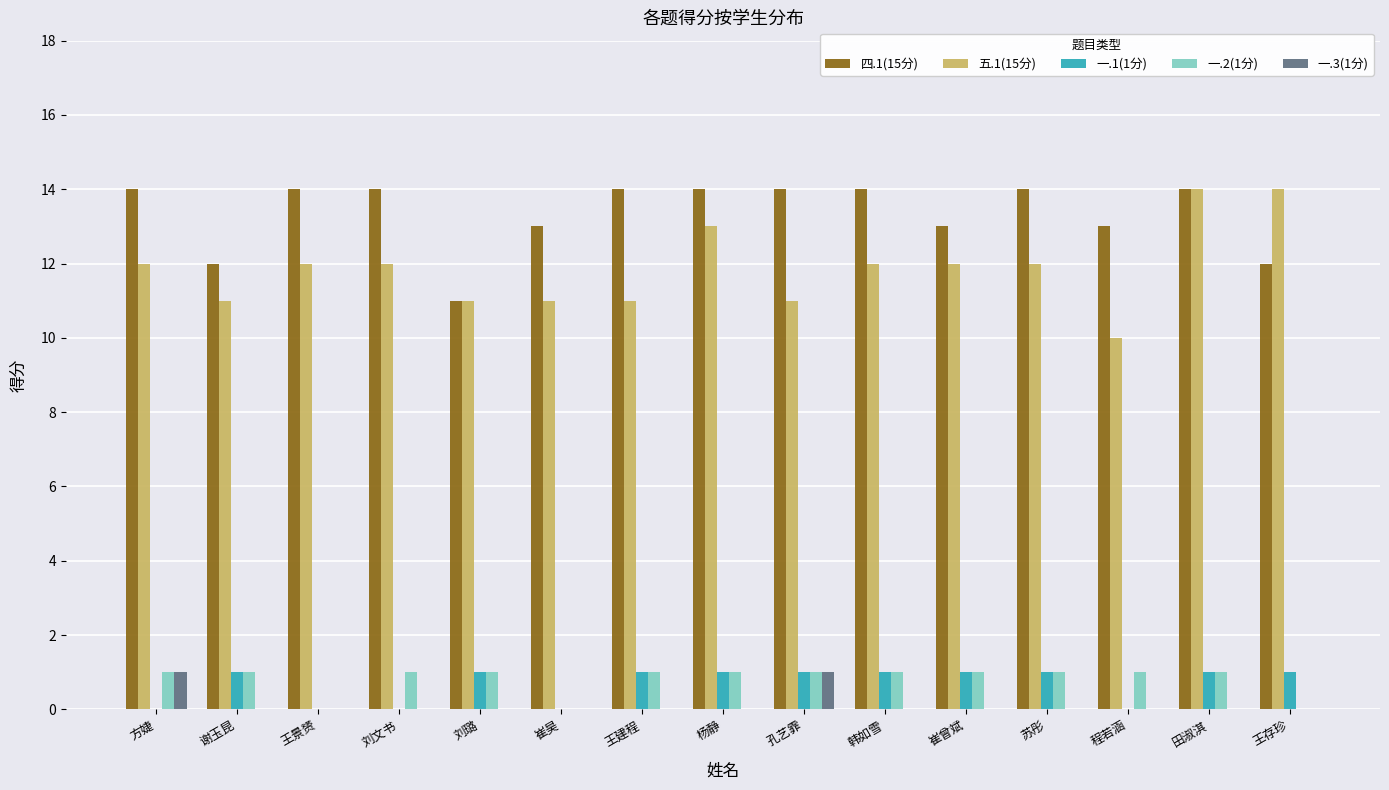

Which series has the largest total across all categories?

四.1(15分)